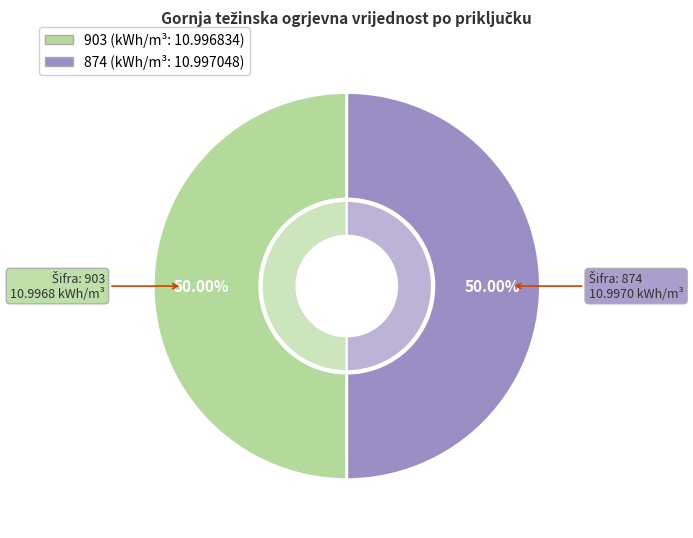

The 874 slice represents 61% of the pie. True or false?

False